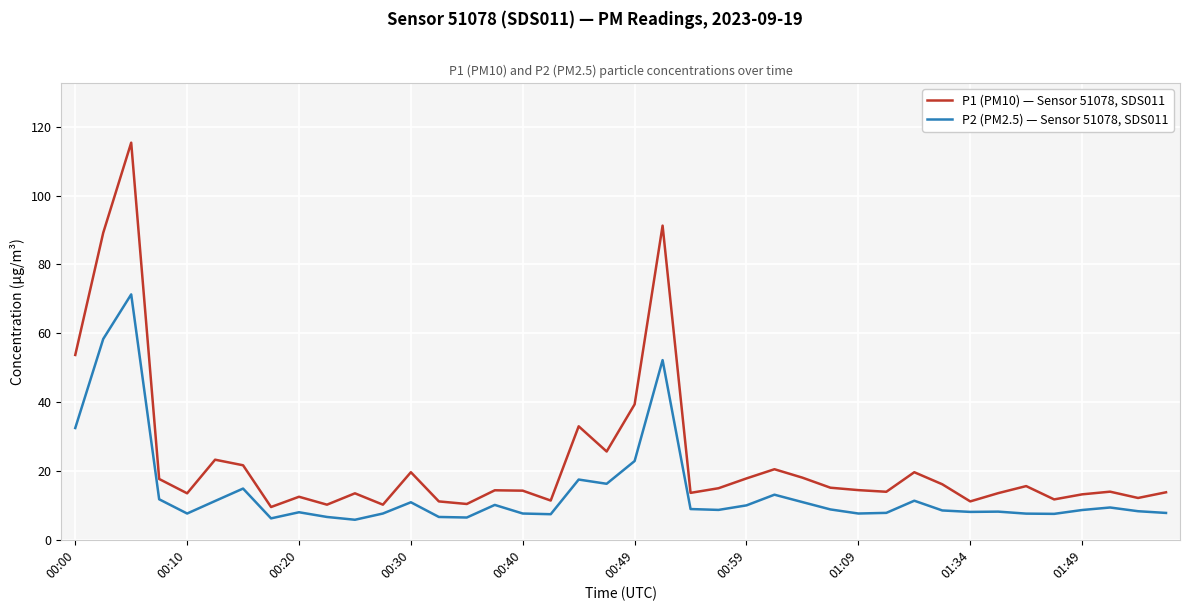

Rank the series by their maximum value, from lowest to highest.

P2 (PM2.5) — Sensor 51078, SDS011, P1 (PM10) — Sensor 51078, SDS011